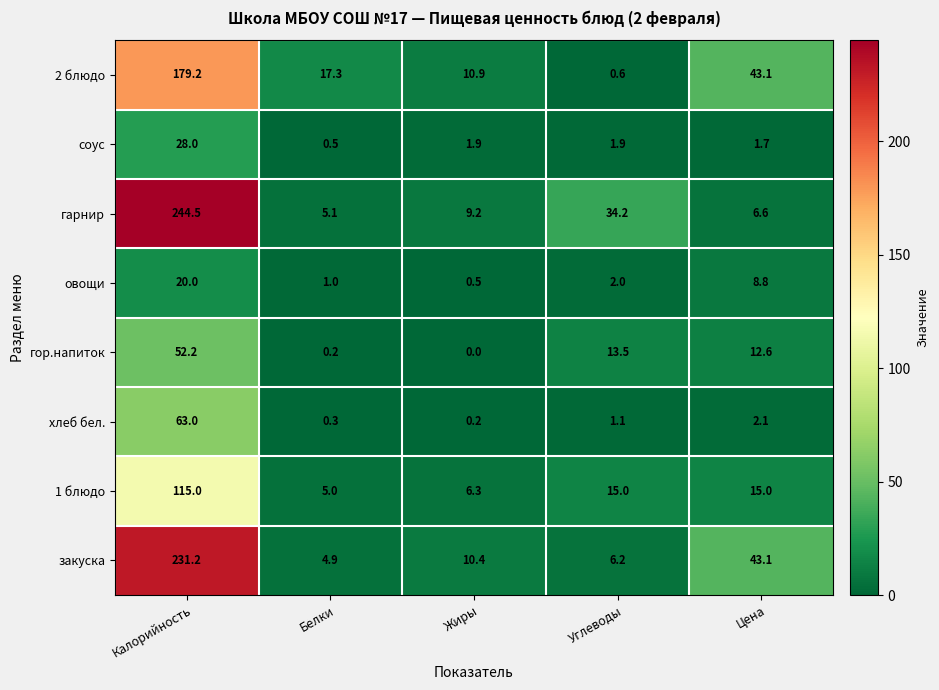

What is the approximate value of хлеб бел. at Цена?

2.1